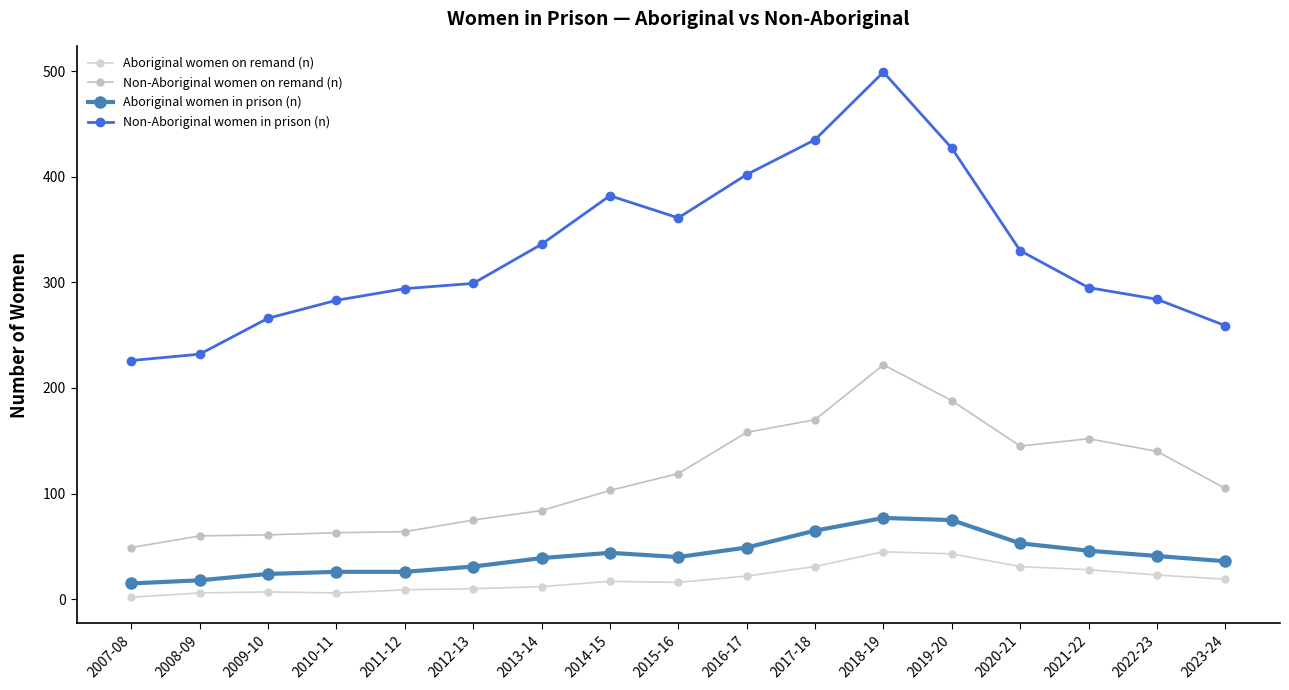

True or false: Aboriginal women on remand (n) and Non-Aboriginal women on remand (n) cross at least once.

False